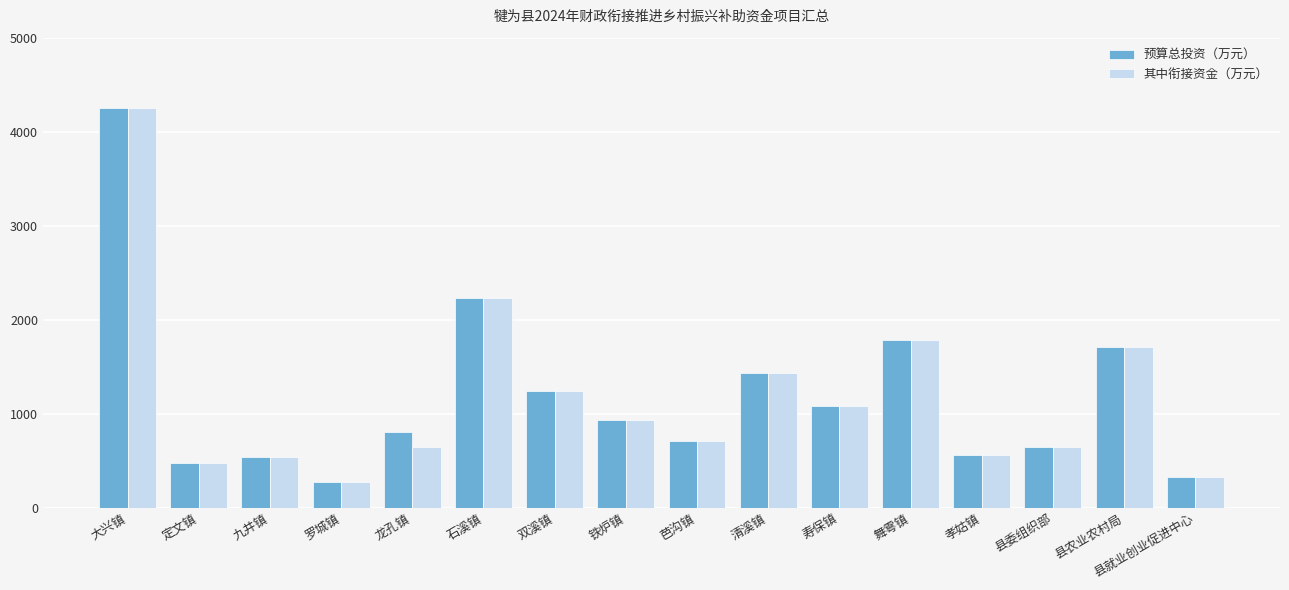

Is it true that 其中衔接资金（万元） equals 1162.0 at 县农业农村局?

False